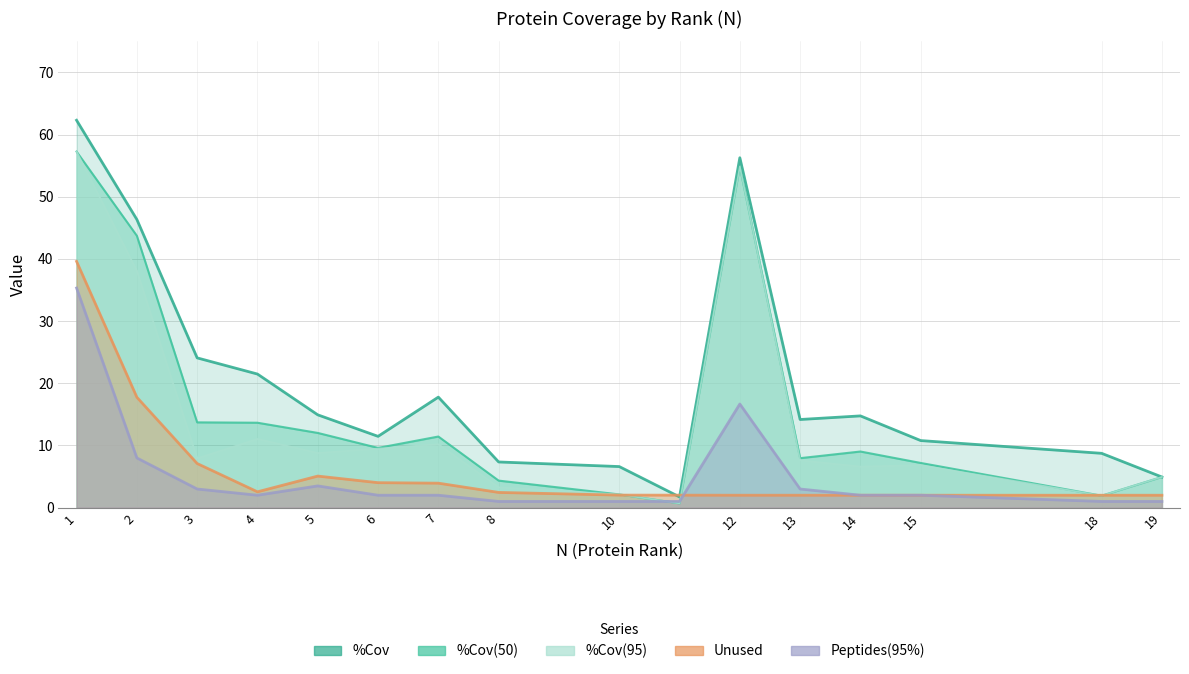

Rank the categories by Peptides(95%) value from lowest to highest.

8, 10, 11, 18, 19, 4, 6, 7, 14, 15, 3, 13, 5, 2, 12, 1